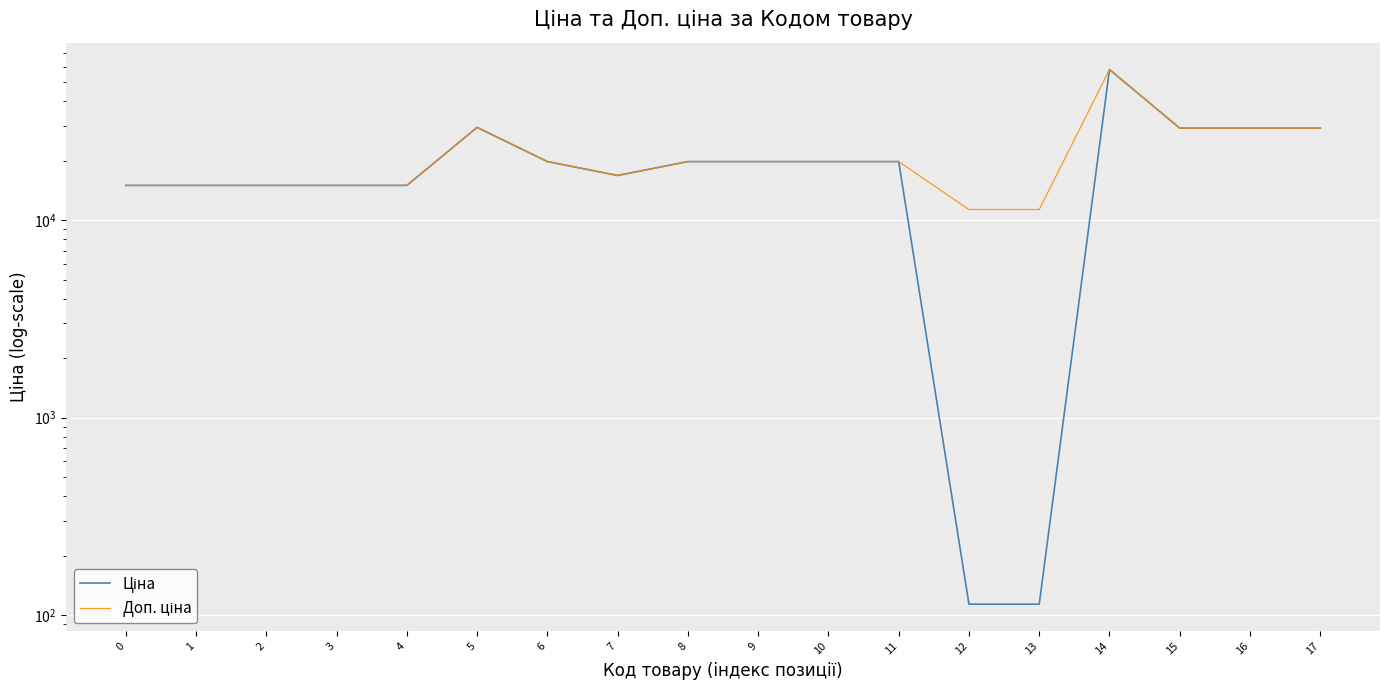

Does the chart display data point markers on the line(s)?

No